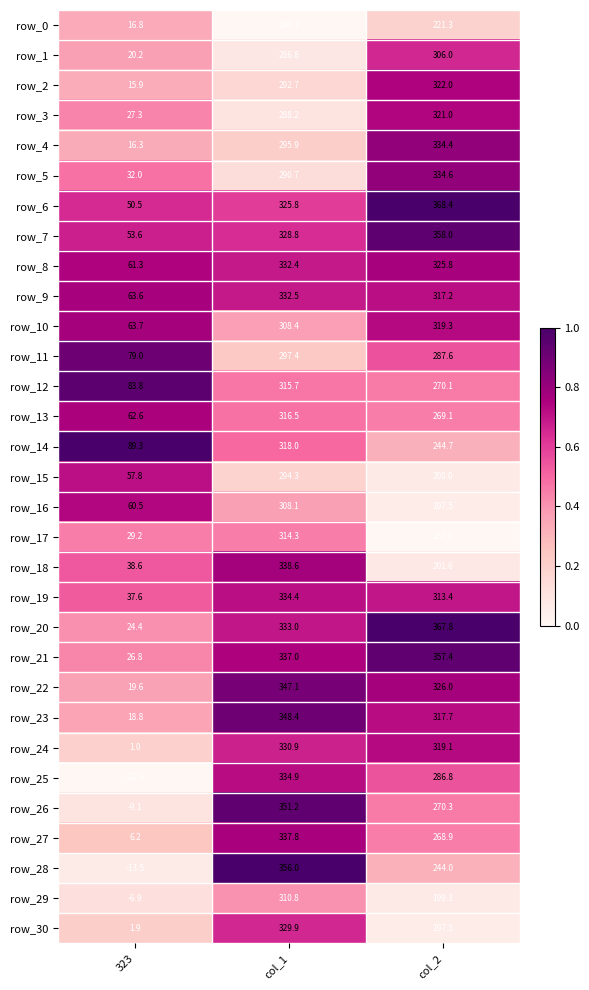

How many data points does each series have?

3